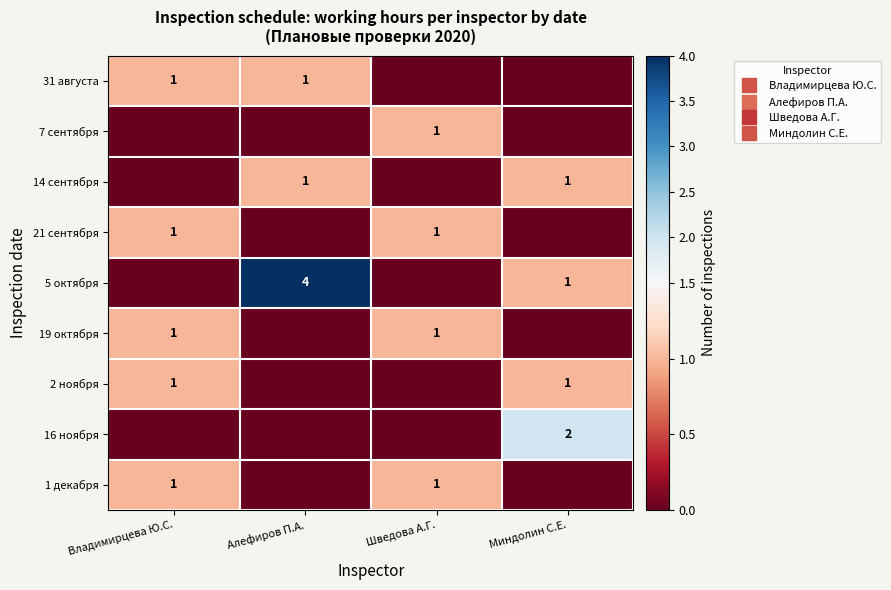

Which has a higher value, Алефиров П.А. or Миндолин С.Е.?

Алефиров П.А.